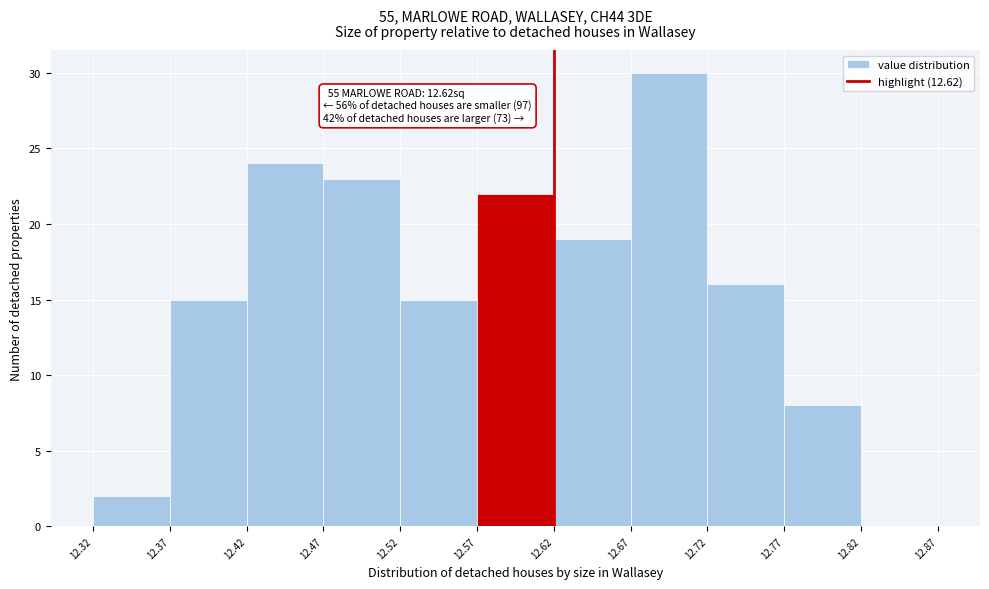

Which range on the x-axis has the tallest bar?

12.67 to 12.72